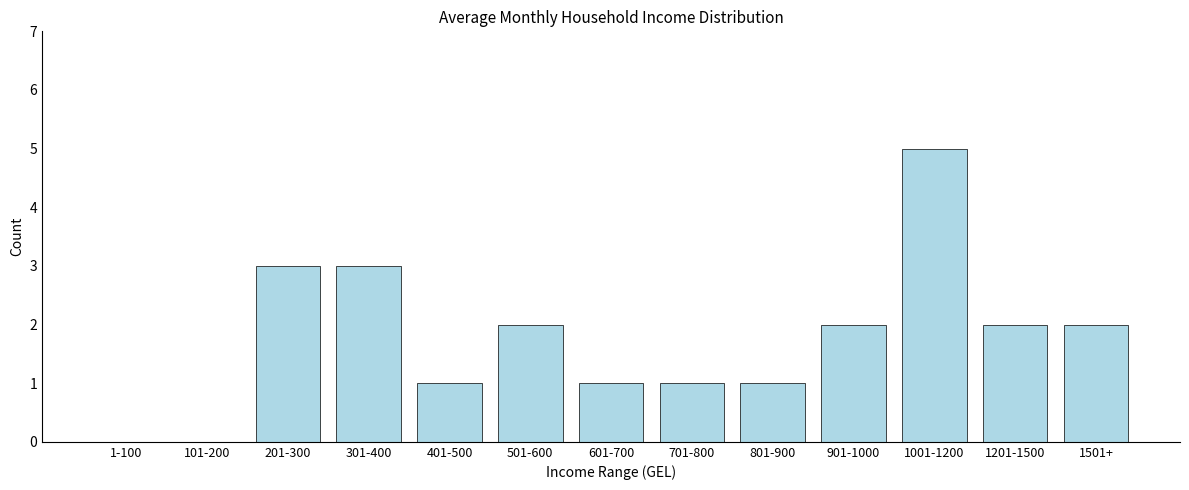

Reading right to left, extract all data points from this chart.

1501+=2	1201-1500=2	1001-1200=5	901-1000=2	801-900=1	701-800=1	601-700=1	501-600=2	401-500=1	301-400=3	201-300=3	101-200=0	1-100=0